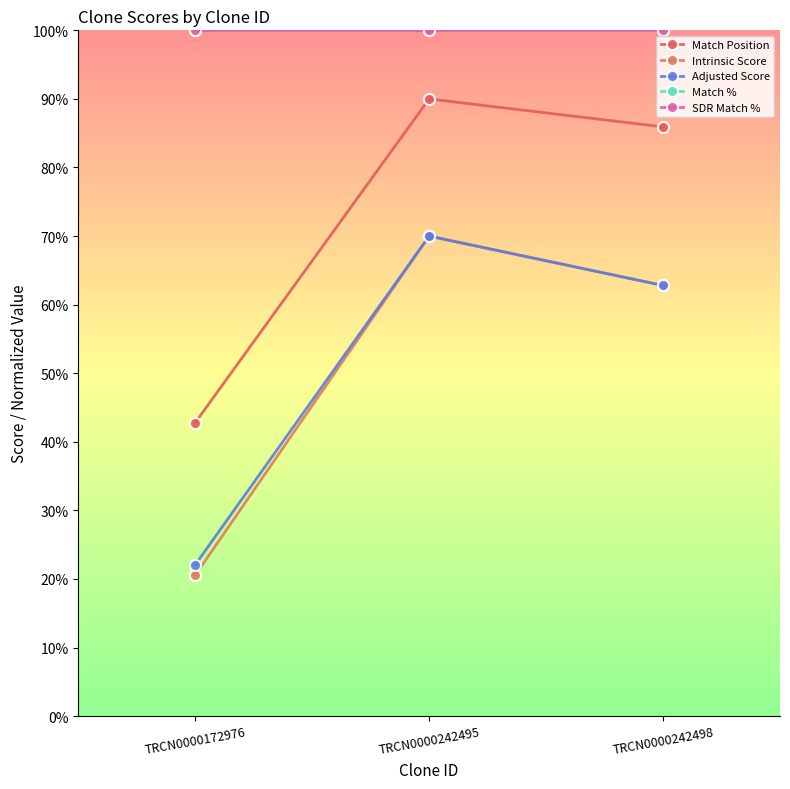

What is the value of the Intrinsic Score point at the 2nd from the left?

70.0